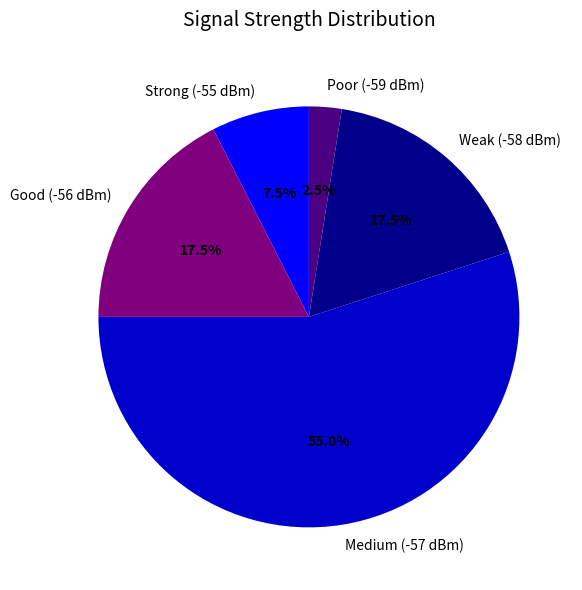

What is the ratio of the value at Medium (-57 dBm) to the value at Weak (-58 dBm)?

3.1